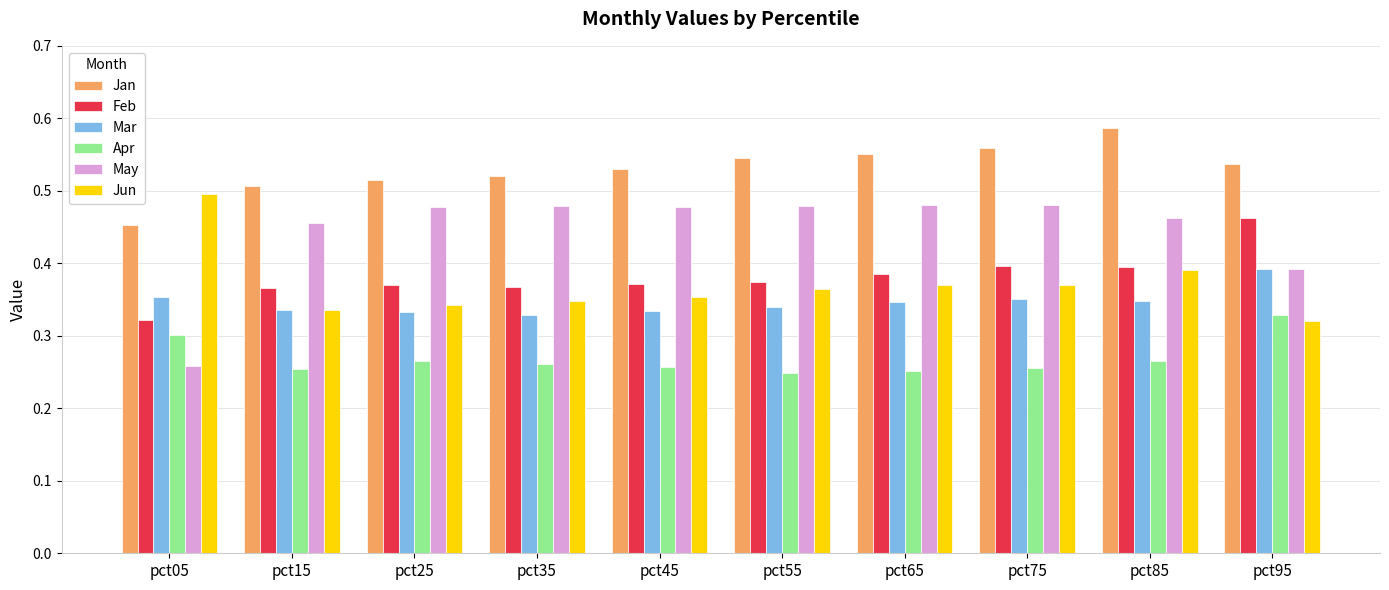

What is the sum of the May values at pct35 and pct75?

1.0